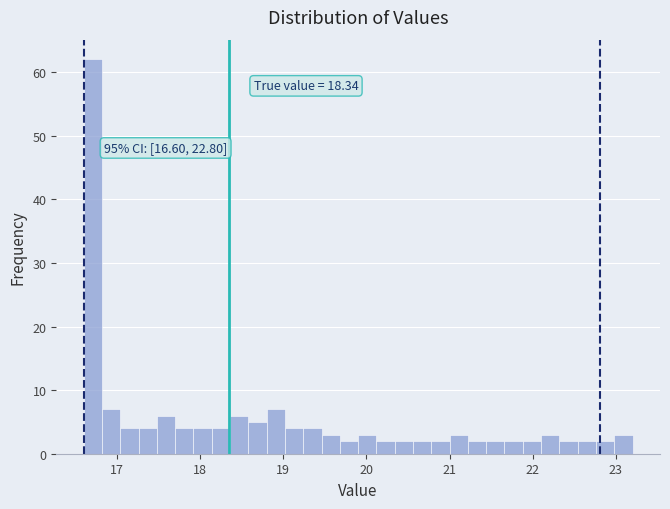

Around what value on the x-axis is the tallest bar? Give the approximate position of its centre, as read against the axis.

16.7